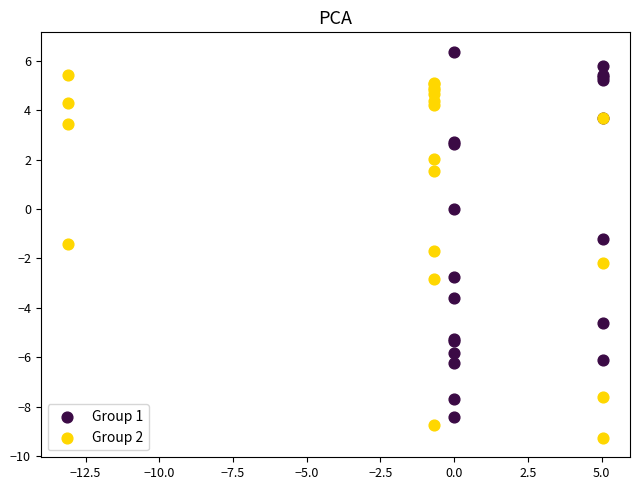

Which series reaches the minimum Y coordinate?

Group 2